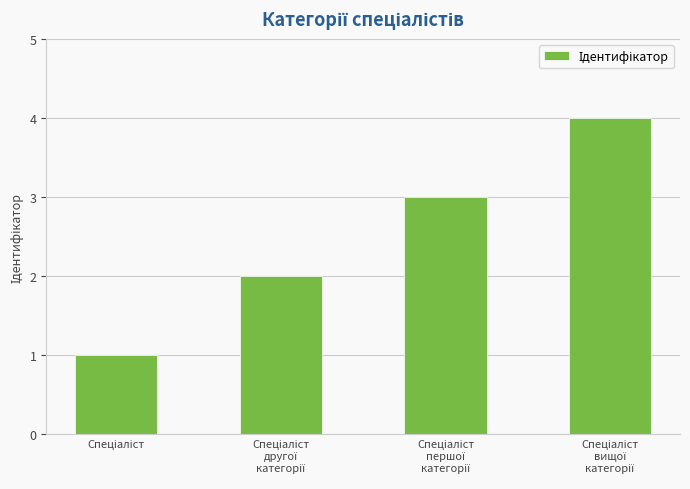

What is the sum of all values?

10